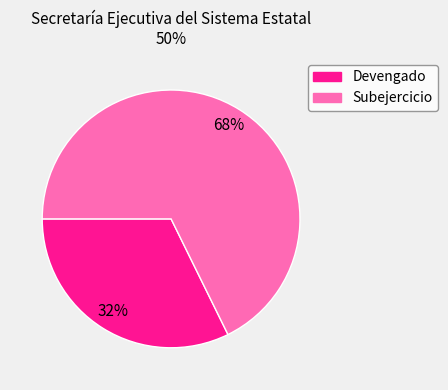

Which has a higher value, Subejercicio or Devengado?

Subejercicio